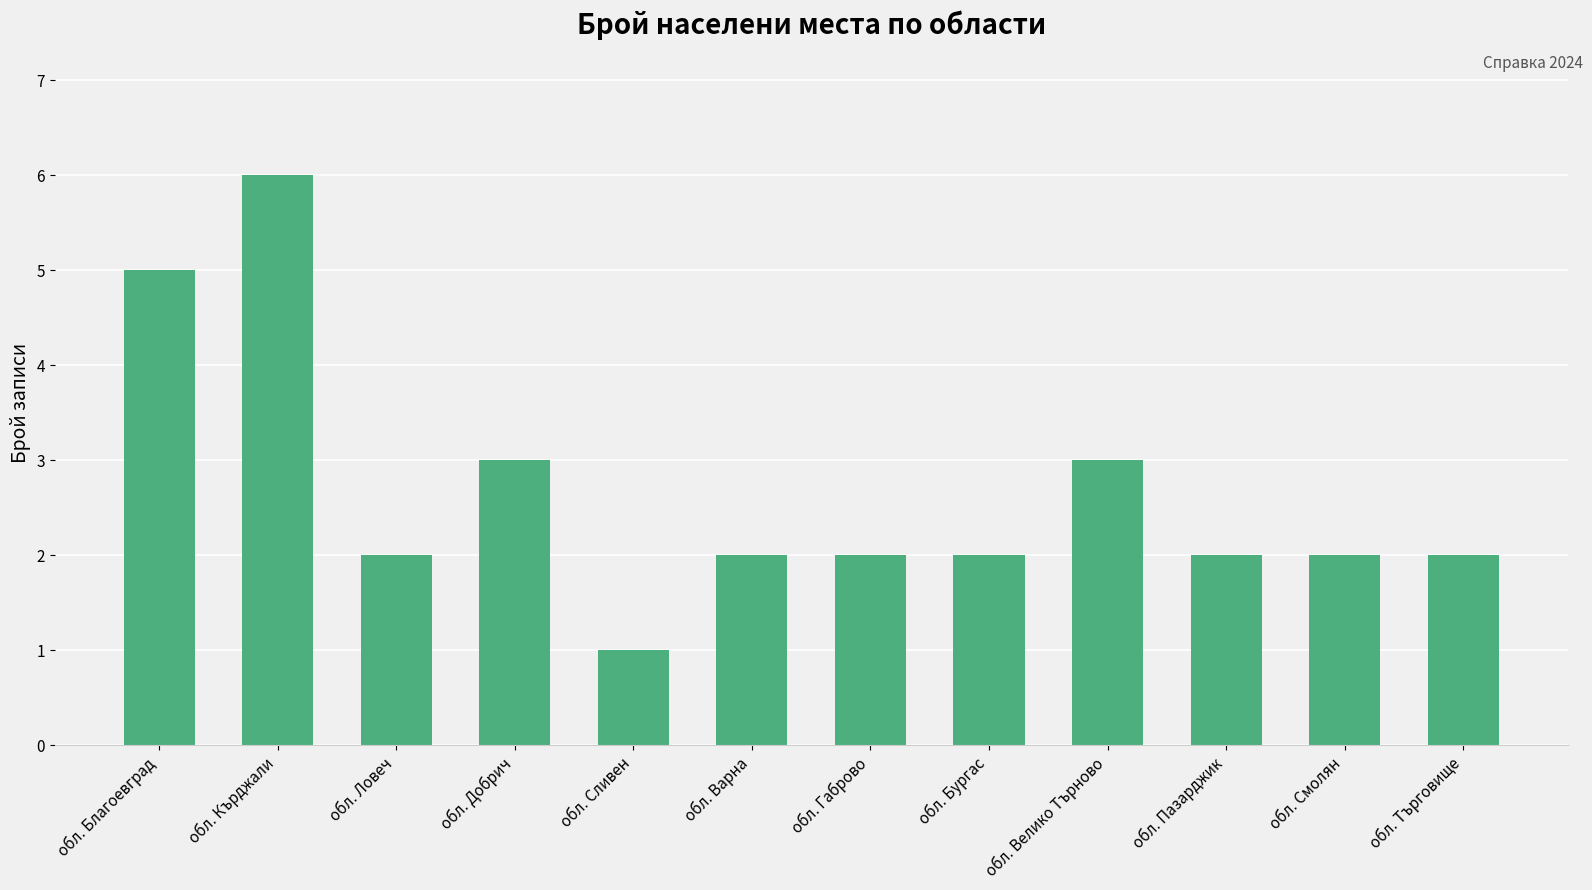

What is the difference between the values at обл. Сливен and обл. Смолян?

1